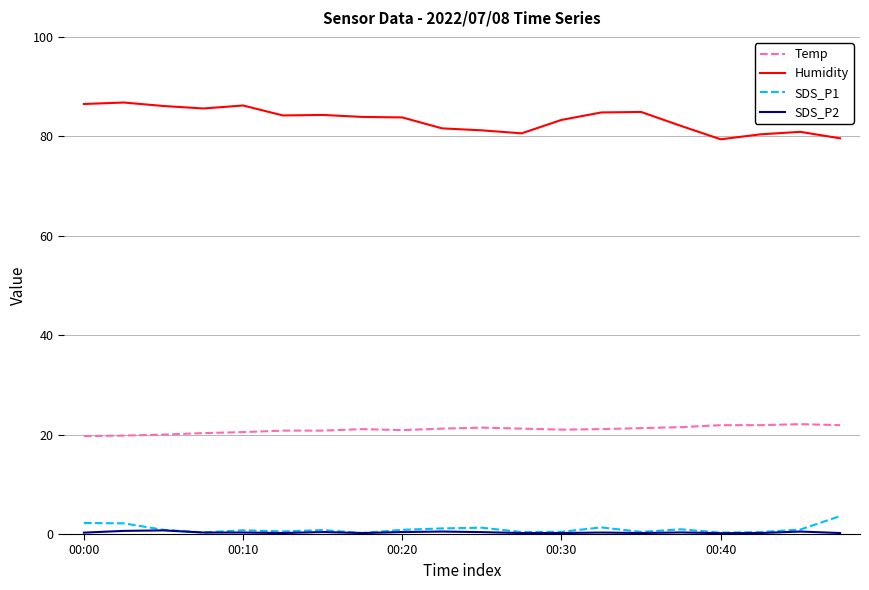

What is the lowest value of the Temp series?

19.7